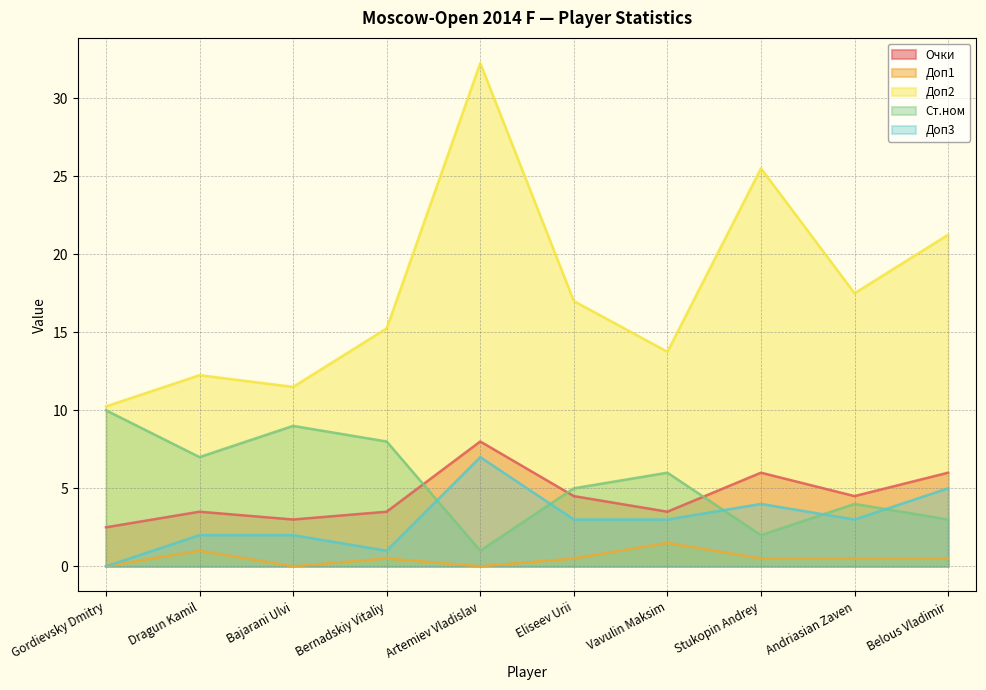

Where does the Доп2 series first go above 17?

Artemiev Vladislav